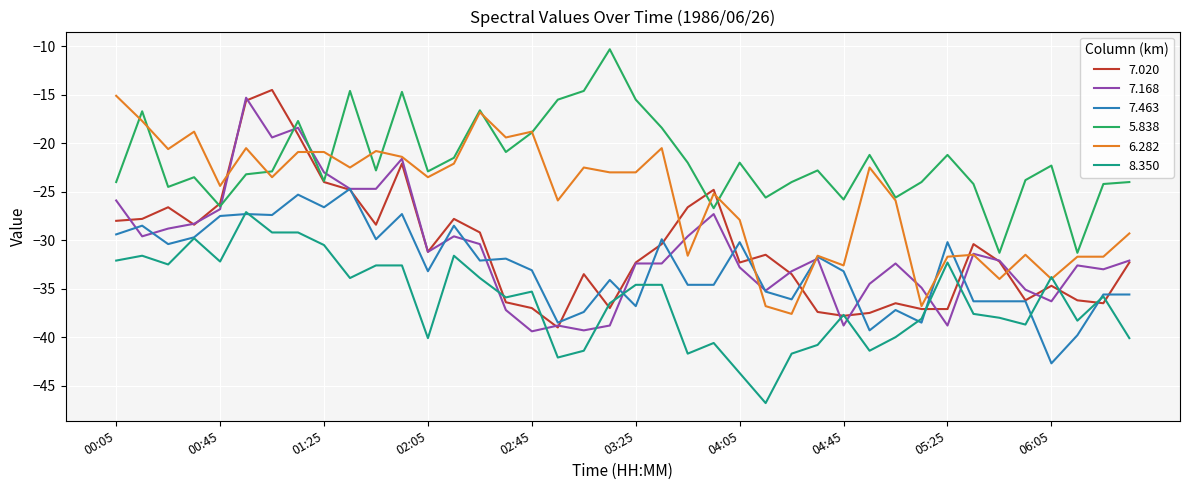

What is the smallest value displayed?

-46.8